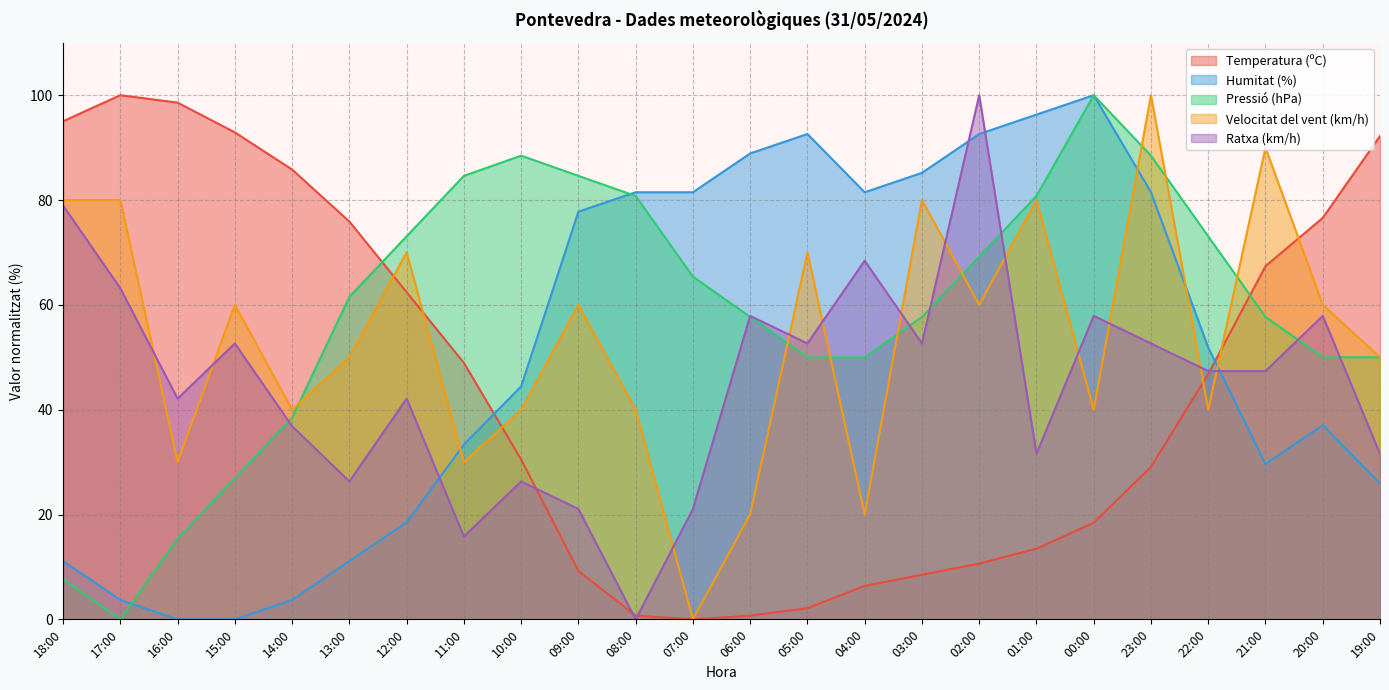

At which label is Pressió (hPa) closest to 50?

05:00